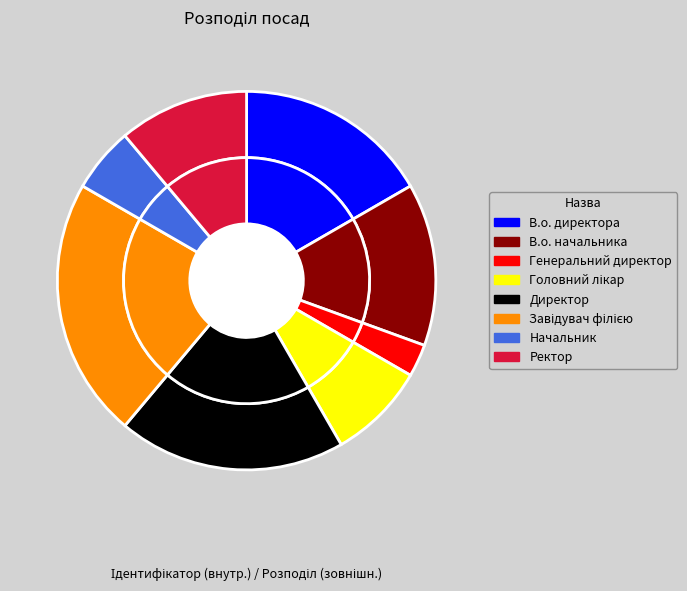

Is there any slice that represents more than half of the pie?

No